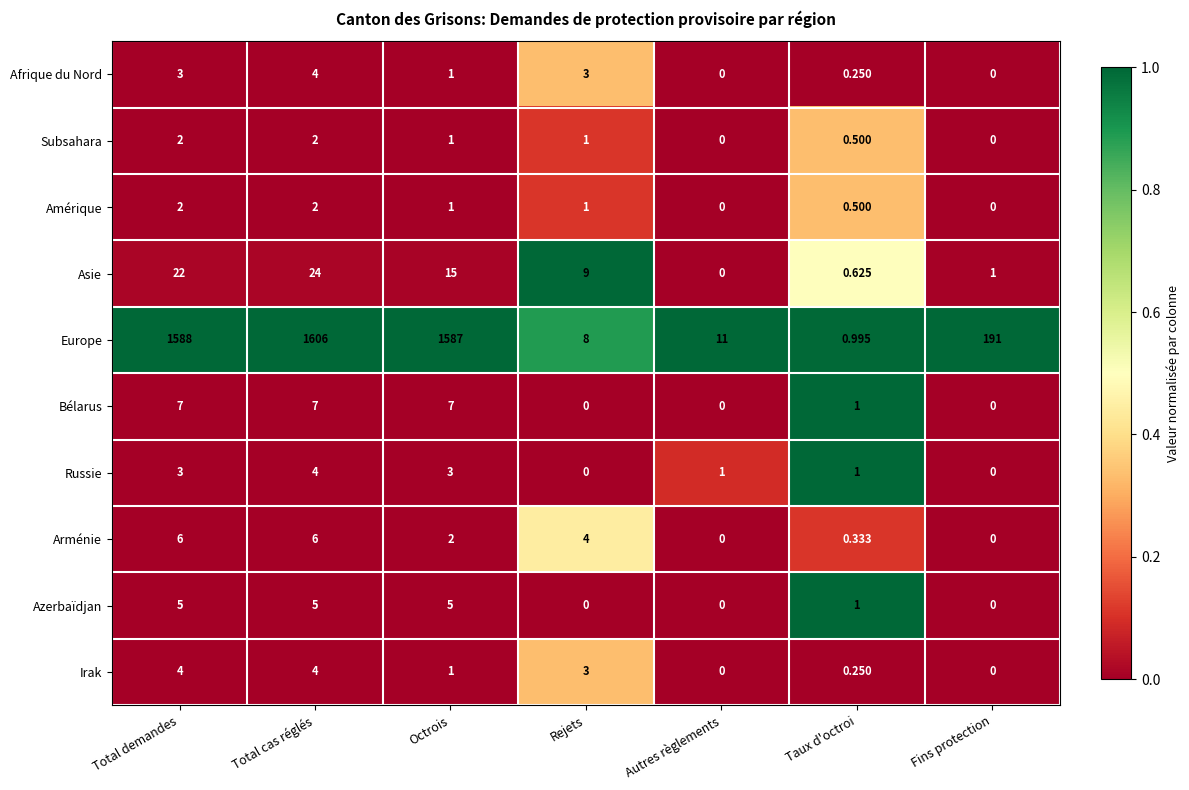

Which series has the largest total across all categories?

Europe